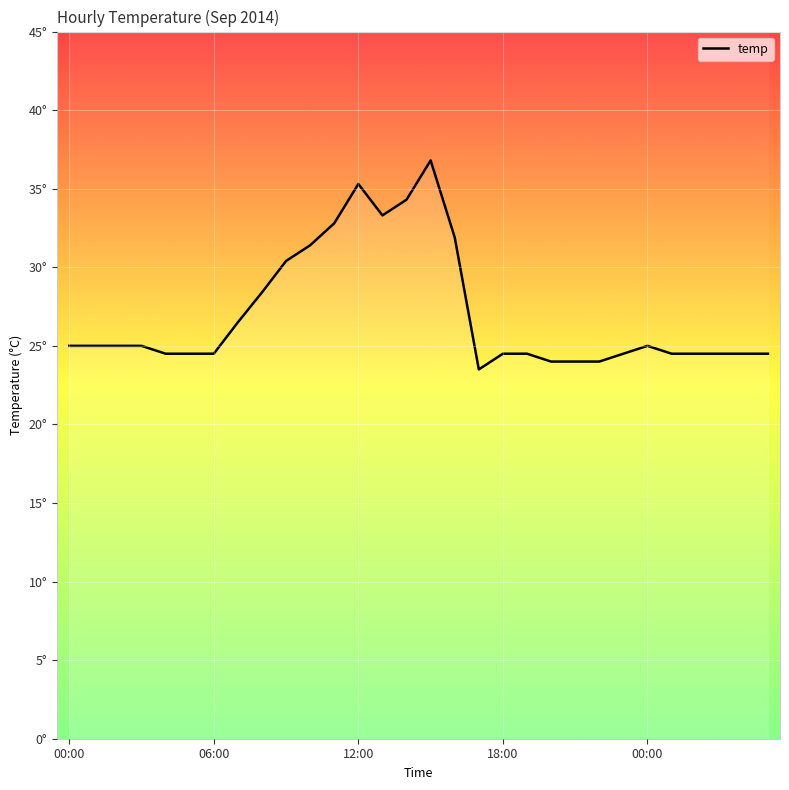

Count the number of data series in this chart.

1